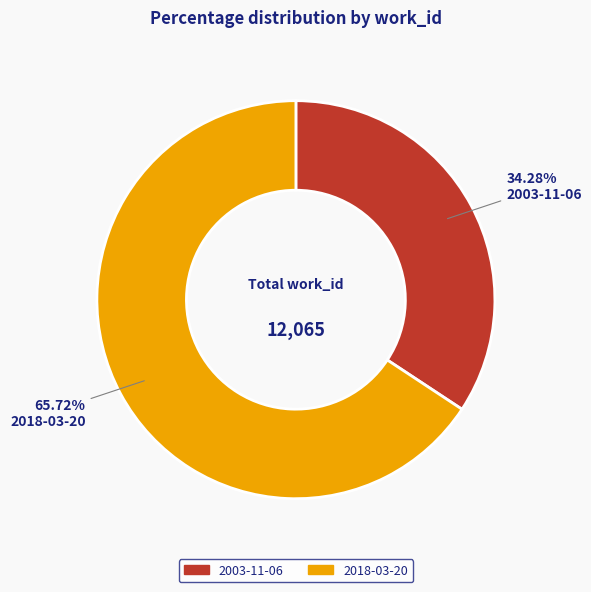

True or false: 2018-03-20 accounts for 58% of the total.

False